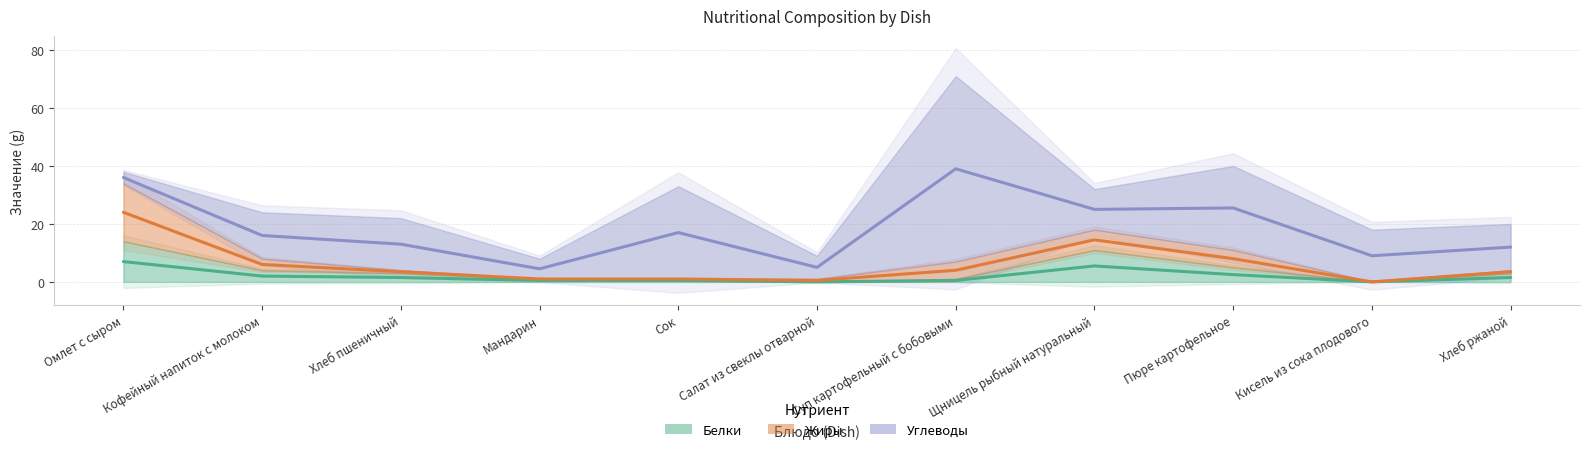

What is the sum of the Углеводы (line) values at Кофейный напиток с молоком and Кисель из сока плодового?

25.0